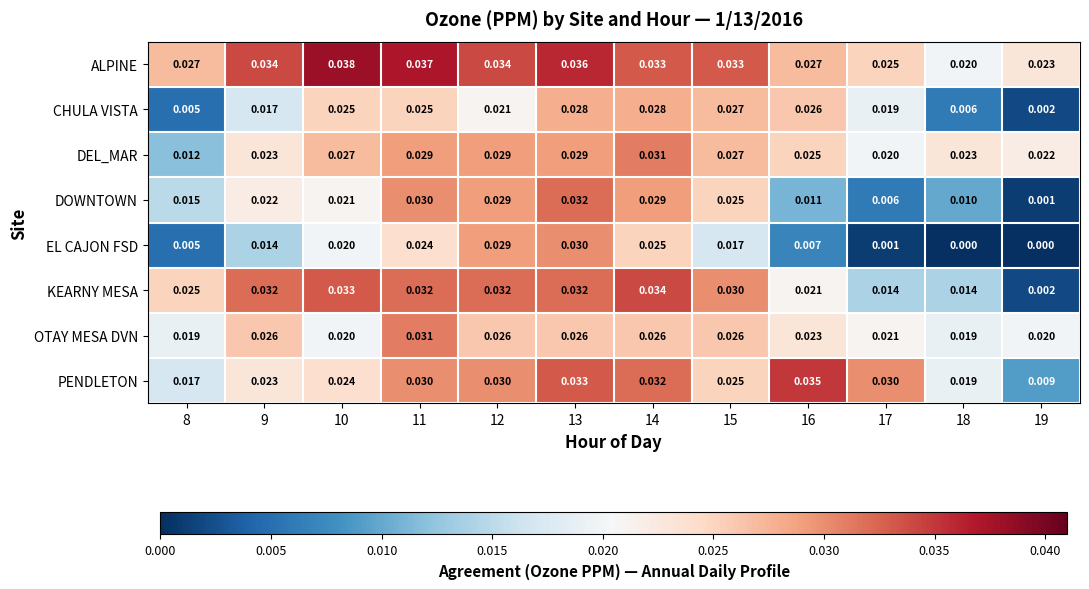

Which series changed the most between 10 and 11?

OTAY MESA DVN